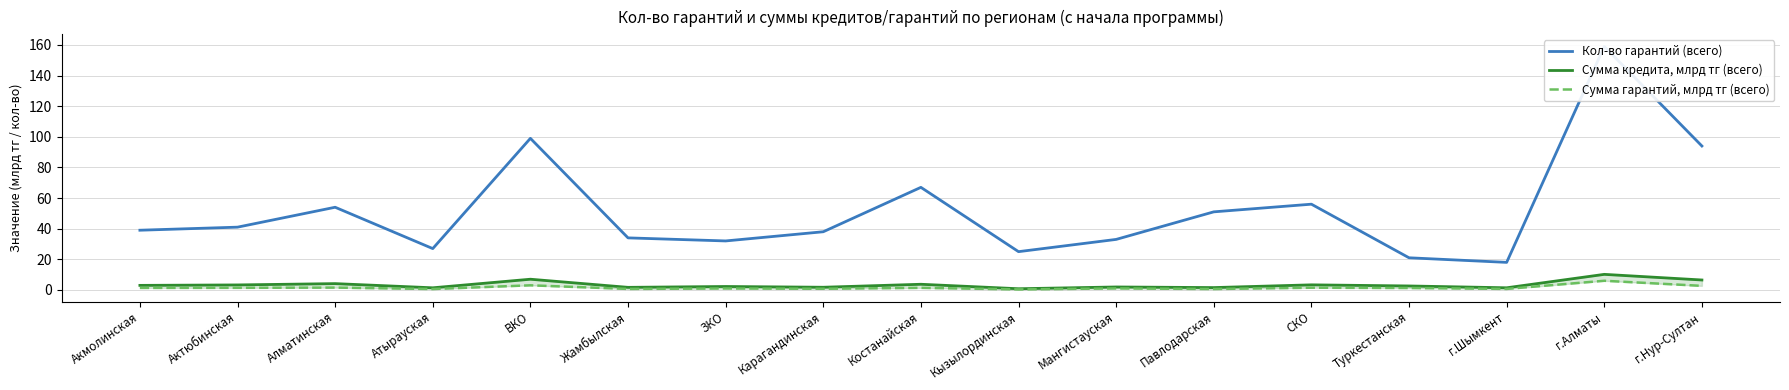

The Сумма кредита, млрд тг (всего) series shows 3.3 at СКО. True or false?

True